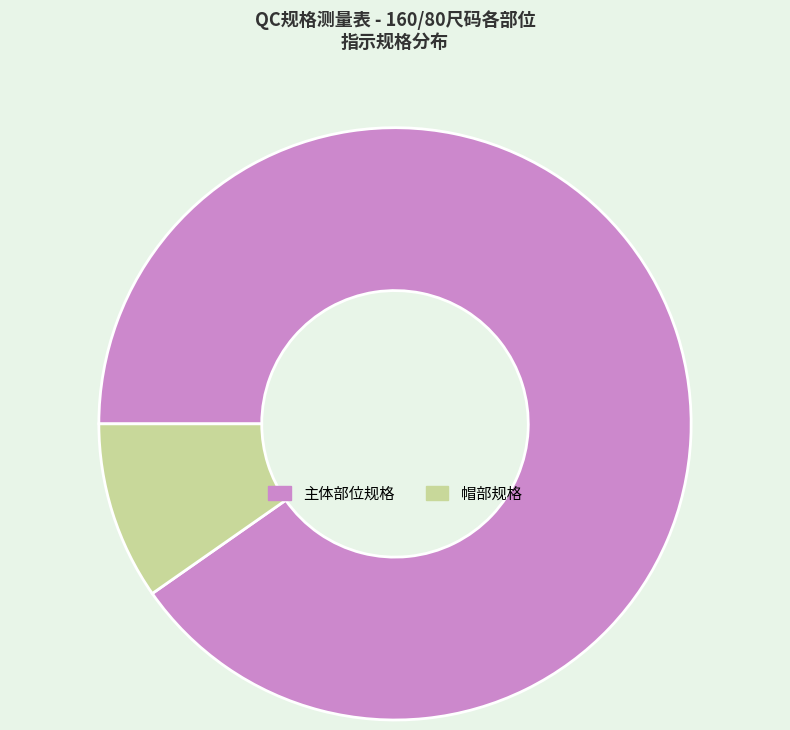

Between 主体部位规格 and 帽部规格, which is larger?

主体部位规格